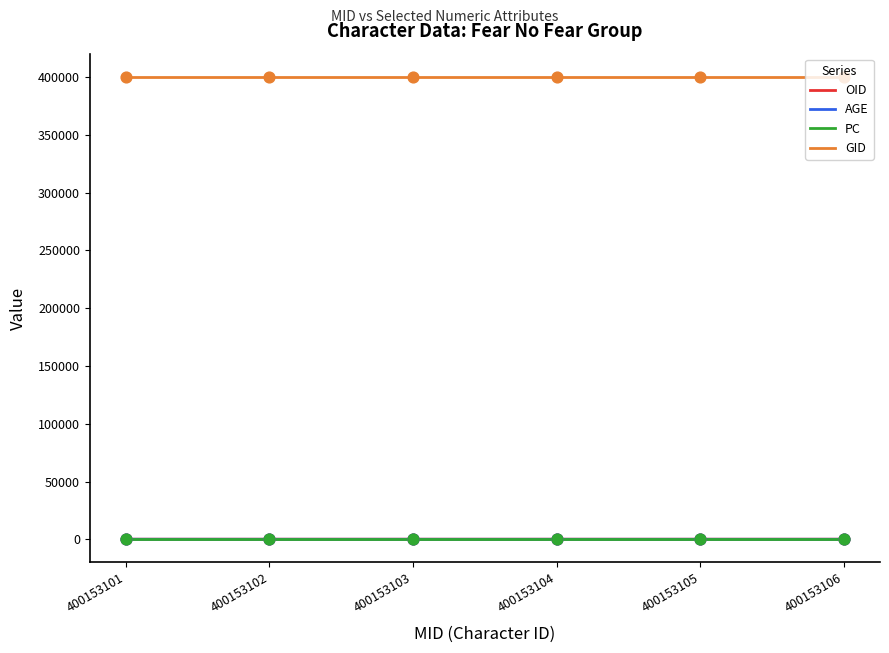

Is the value of GID at 400153102 greater than the value of PC at 400153106?

Yes